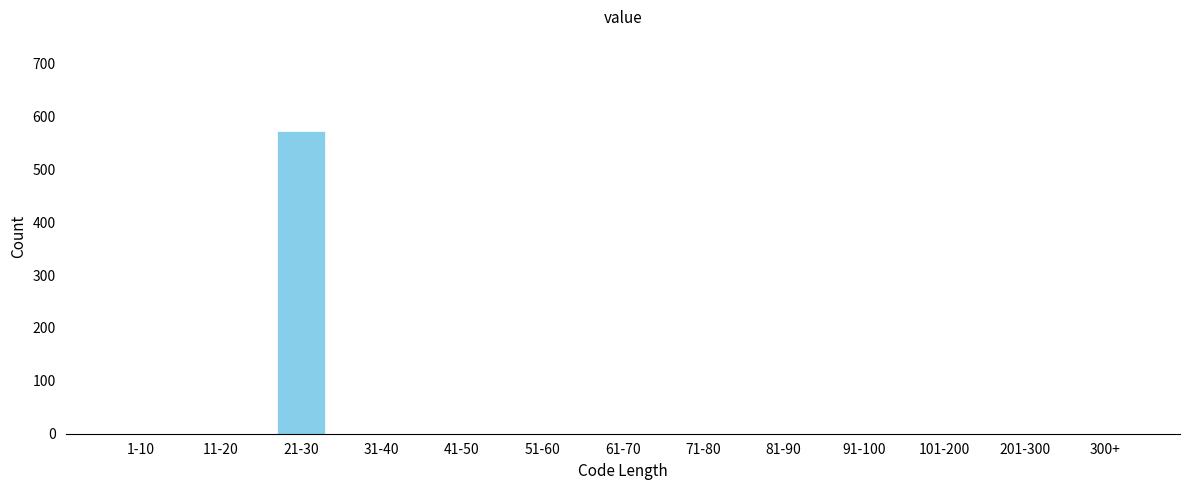

Reading right to left, transcribe all the data shown in this chart.

300+=0	201-300=0	101-200=0	91-100=0	81-90=0	71-80=0	61-70=0	51-60=0	41-50=0	31-40=0	21-30=573	11-20=0	1-10=0